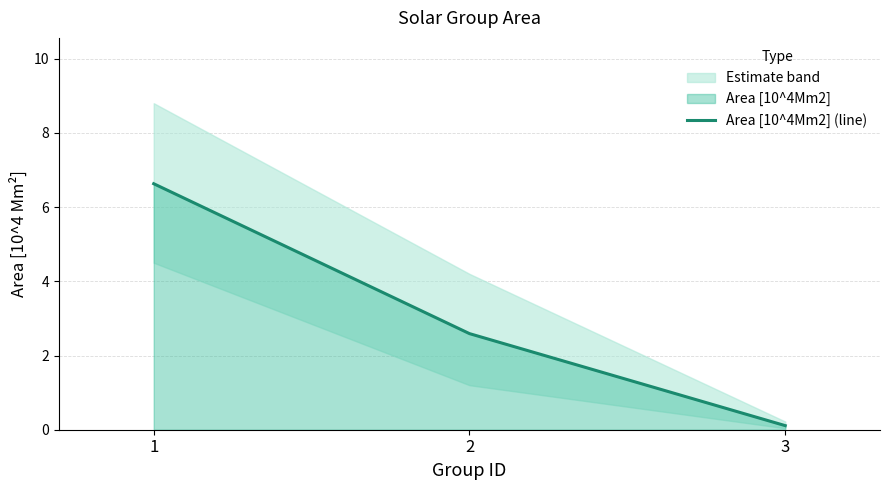

How many distinct data groups are displayed?

1